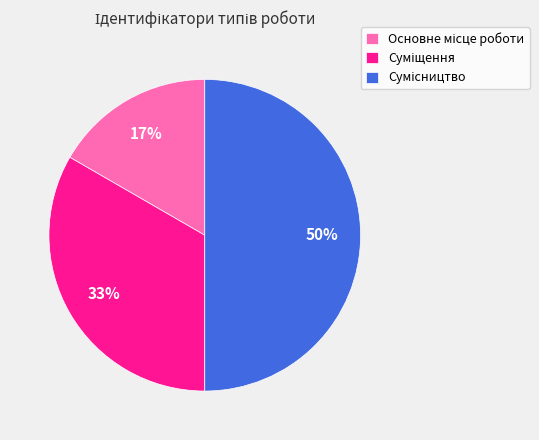

To the nearest percent, what is the difference between the largest and smallest slice percentages?

33%